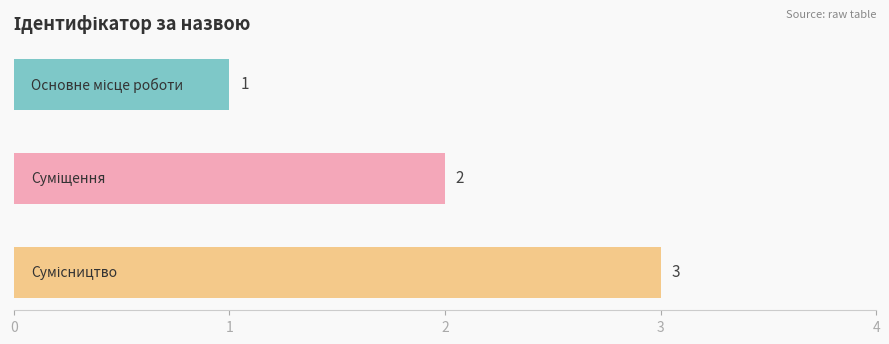

How many series are shown in this chart?

1